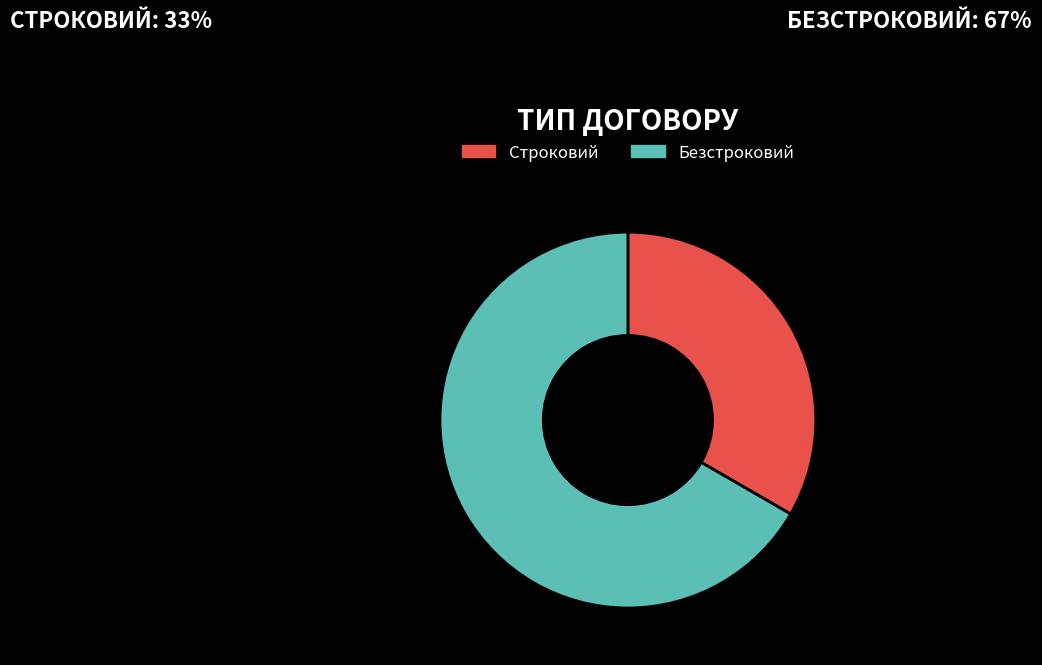

The Строковий slice represents 27% of the pie. True or false?

False